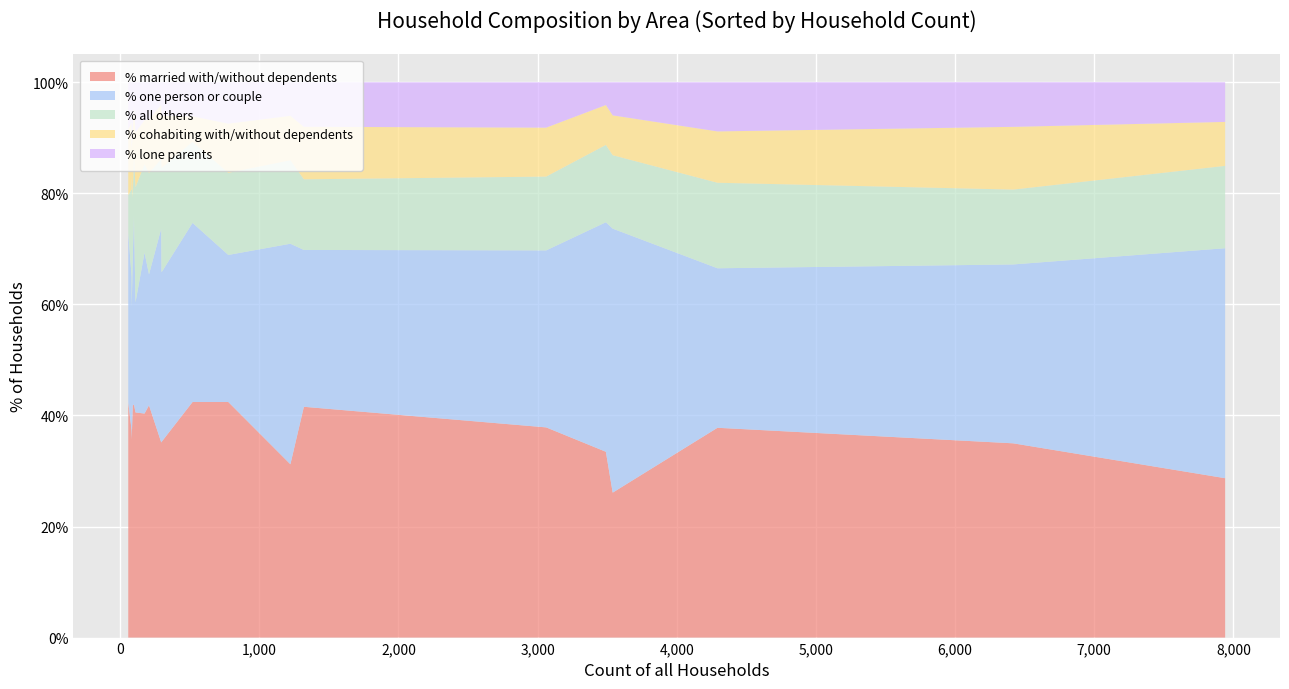

Reading right to left, what are all the values shown in this chart?

% married with/without dependents: West Moors=26.1	Verwood=35.0	Sturminster Marshall=42.4	Shapwick=37.4	St. Leonards and St. Ives=33.5	Pamphill=35.1	Crichel=40.5	Horton=41.8	Holt=42.4	Hinton=40.3	Gussage St. Michael=41.8	Gussage All Saints=42.0	Ferndown Town=28.7	Edmondsham=35.7	Cranborne=35.2	Corfe Mullen=37.8	Colehill=37.9	Chalbury=42.4	Alderholt=41.6	Stalbridge=31.2
% one person or couple: West Moors=47.5	Verwood=32.2	Sturminster Marshall=26.5	Shapwick=27.7	St. Leonards and St. Ives=41.3	Pamphill=38.5	Crichel=19.8	Horton=23.6	Holt=32.2	Hinton=29.0	Gussage St. Michael=26.4	Gussage All Saints=34.0	Ferndown Town=41.4	Edmondsham=23.8	Cranborne=30.5	Corfe Mullen=28.7	Colehill=31.9	Chalbury=30.5	Alderholt=28.2	Stalbridge=39.7
% all others: West Moors=13.2	Verwood=13.5	Sturminster Marshall=14.8	Shapwick=15.7	St. Leonards and St. Ives=13.9	Pamphill=12.5	Crichel=20.7	Horton=18.3	Holt=14.6	Hinton=15.9	Gussage St. Michael=11.0	Gussage All Saints=11.0	Ferndown Town=14.8	Edmondsham=23.8	Cranborne=18.8	Corfe Mullen=15.4	Colehill=13.3	Chalbury=6.8	Alderholt=12.7	Stalbridge=15.0
% cohabiting with/without dependents: West Moors=7.2	Verwood=11.3	Sturminster Marshall=8.9	Shapwick=12.1	St. Leonards and St. Ives=7.2	Pamphill=9.8	Crichel=9.9	Horton=9.6	Holt=4.6	Hinton=8.0	Gussage St. Michael=12.1	Gussage All Saints=9.0	Ferndown Town=7.9	Edmondsham=4.8	Cranborne=9.4	Corfe Mullen=9.2	Colehill=8.8	Chalbury=11.9	Alderholt=9.5	Stalbridge=8.0
% lone parents: West Moors=6.0	Verwood=8.0	Sturminster Marshall=7.5	Shapwick=7.2	St. Leonards and St. Ives=4.1	Pamphill=4.0	Crichel=9.0	Horton=6.7	Holt=6.1	Hinton=6.8	Gussage St. Michael=8.8	Gussage All Saints=4.0	Ferndown Town=7.1	Edmondsham=11.9	Cranborne=6.0	Corfe Mullen=8.8	Colehill=8.2	Chalbury=8.5	Alderholt=8.0	Stalbridge=6.0